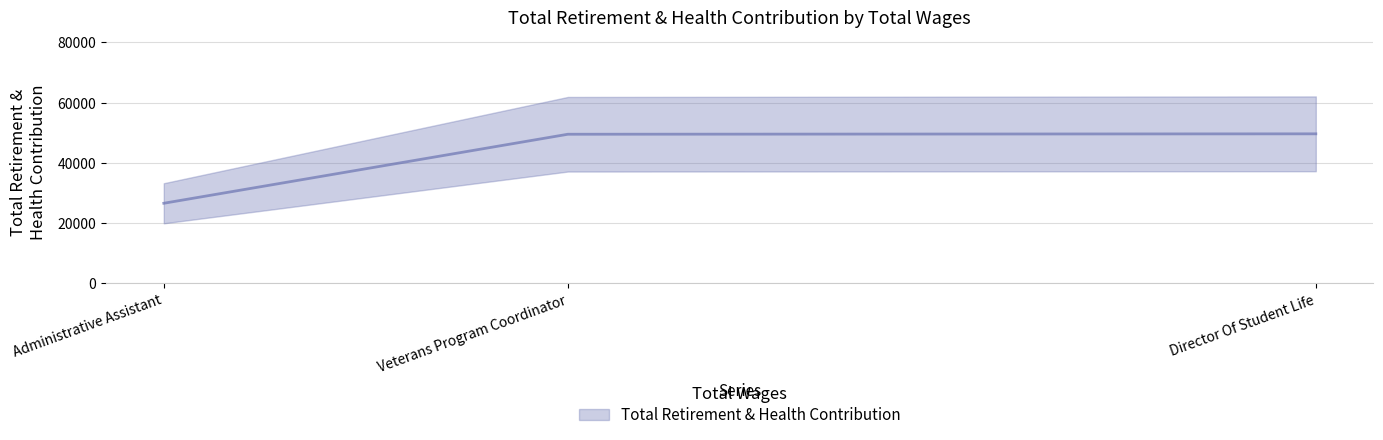

List the labels in order of value, smallest first.

Administrative Assistant, Veterans Program Coordinator, Director Of Student Life